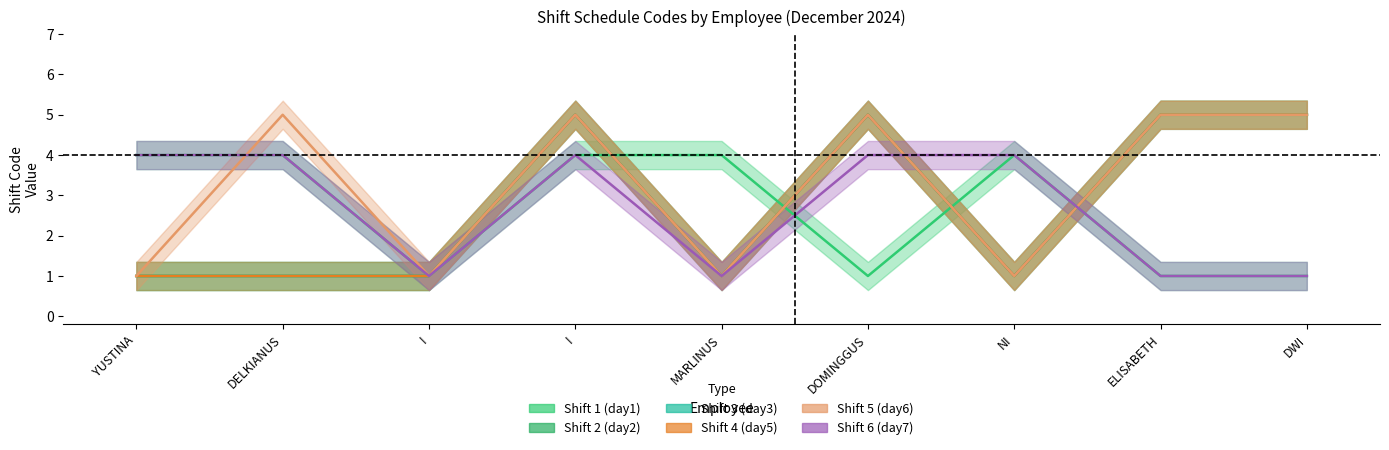

What is the total value across all series at DELKIANUS?

16